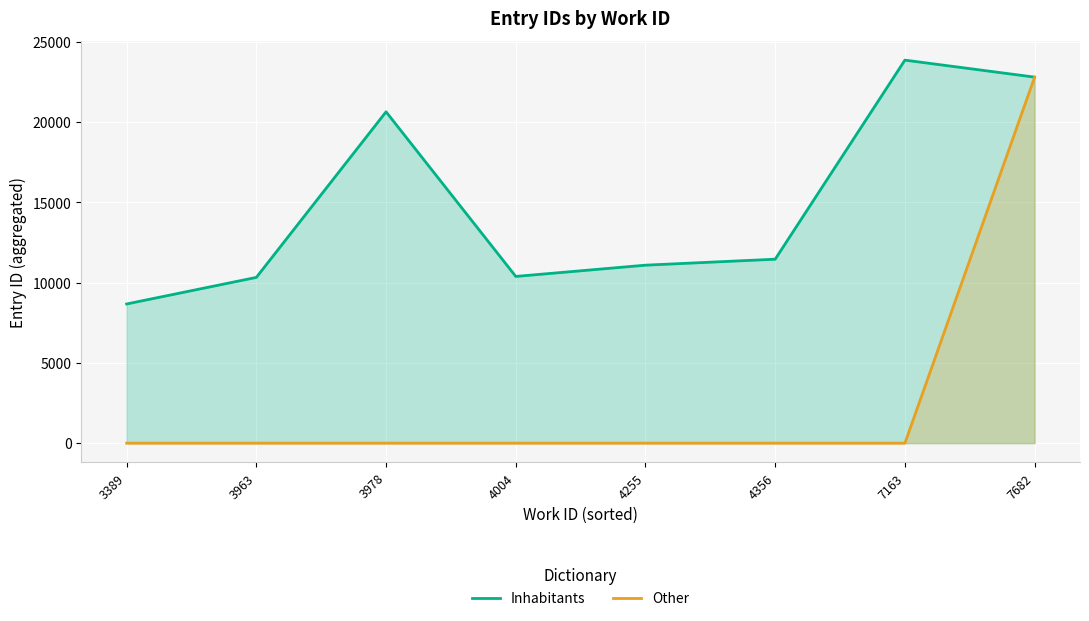

Which series has the largest total across all categories?

Inhabitants